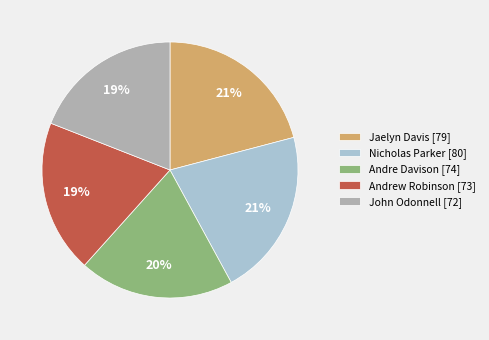

To the nearest percent, what is the difference between the largest and smallest slice percentages?

2%